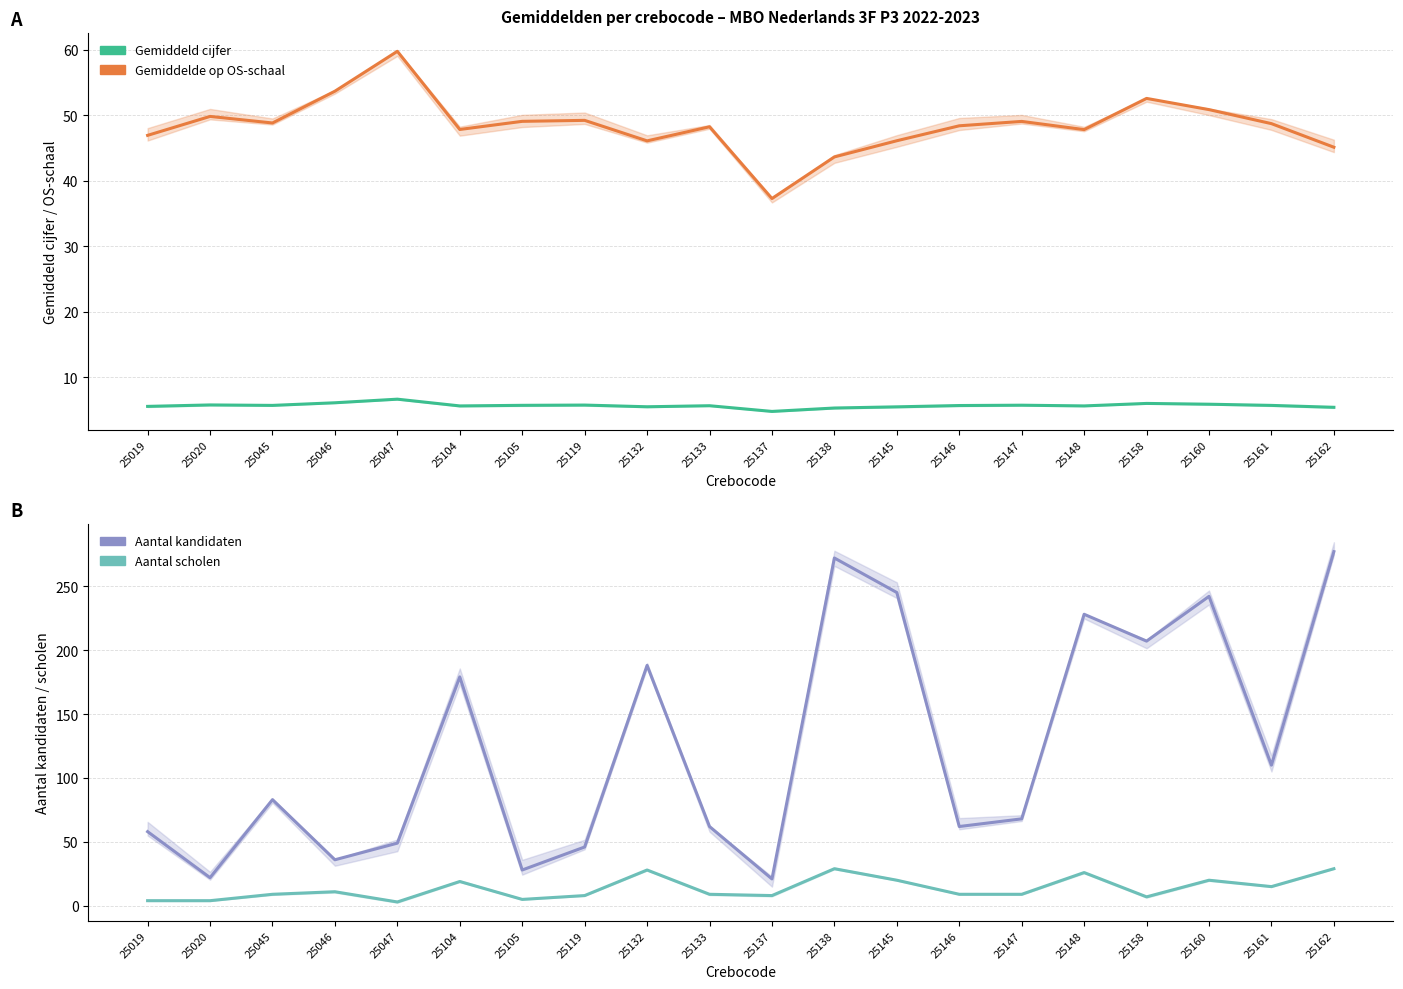

What is the difference between the highest and lowest values at 25148?

222.4